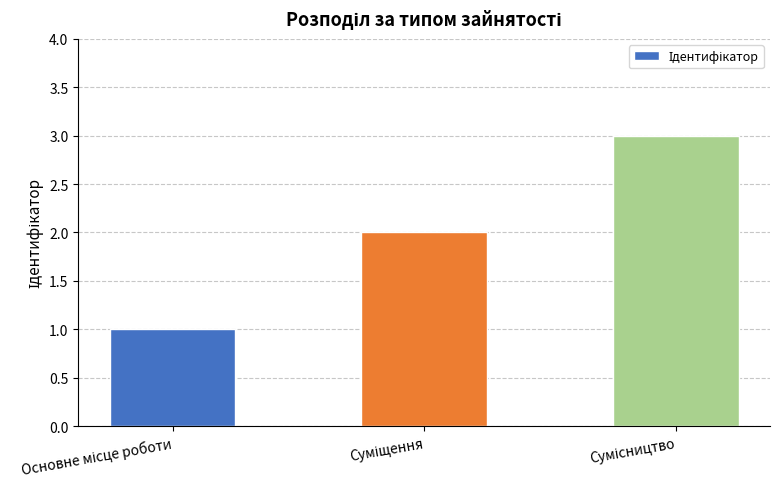

What is the maximum value shown in the chart?

3